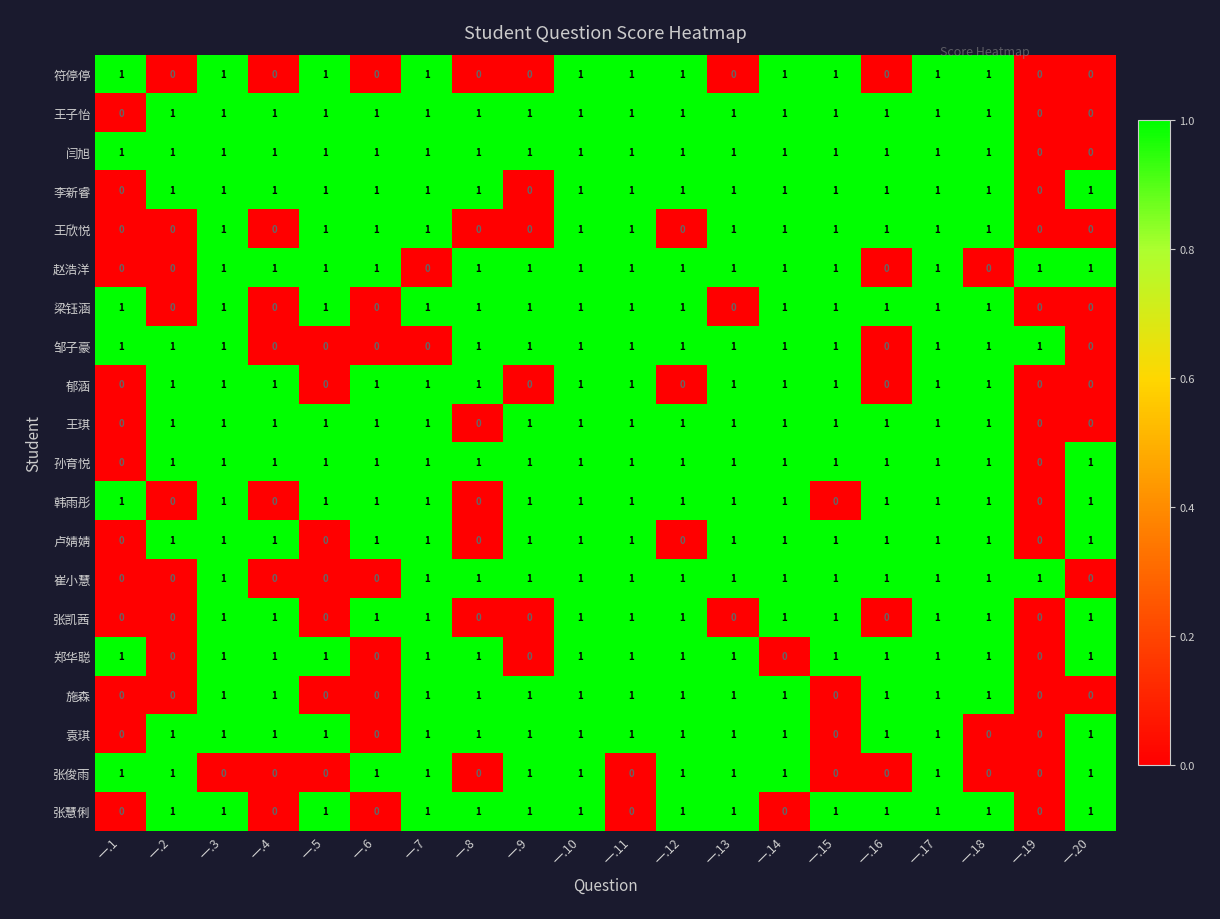

What is the total value across all series at 一.20?

10